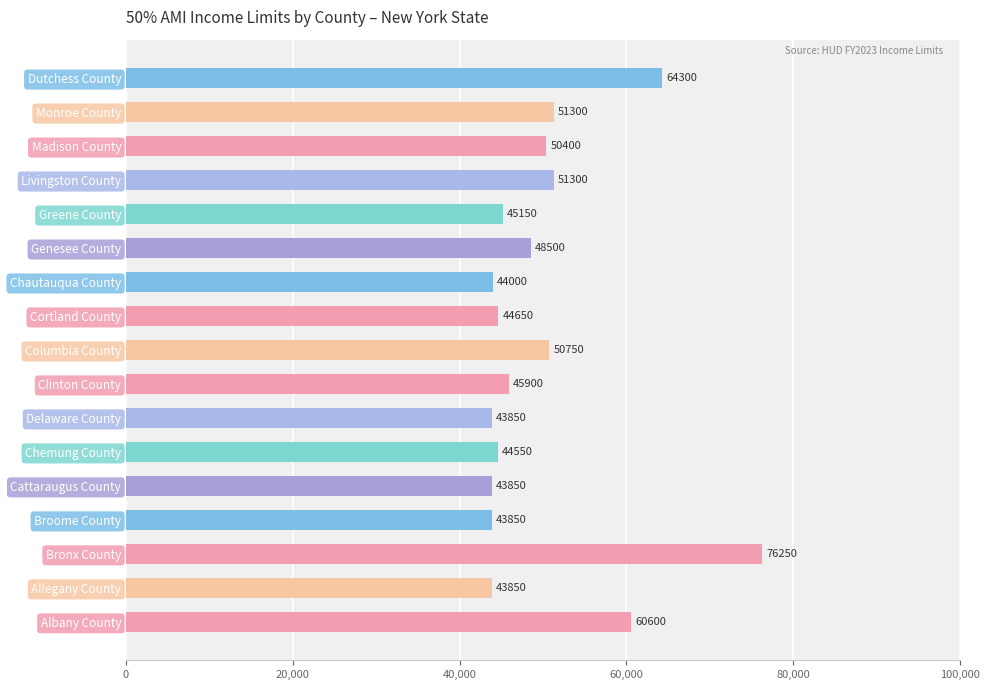

What is the ratio of the value at Genesee County to the value at Delaware County?

1.1